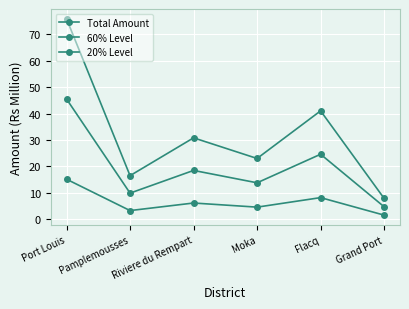

The 60% Level series shows 5.3 at Moka. True or false?

False